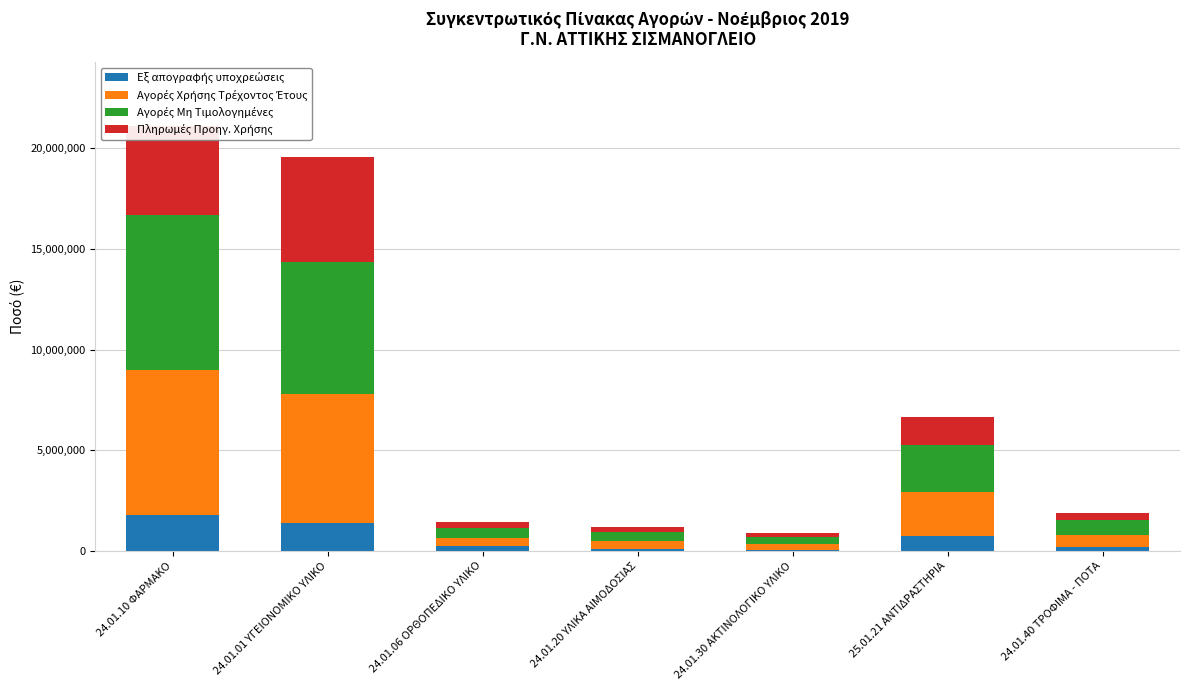

What is the difference between the maximum and second lowest values in the Εξ απογραφής υποχρεώσεις series?

1714000